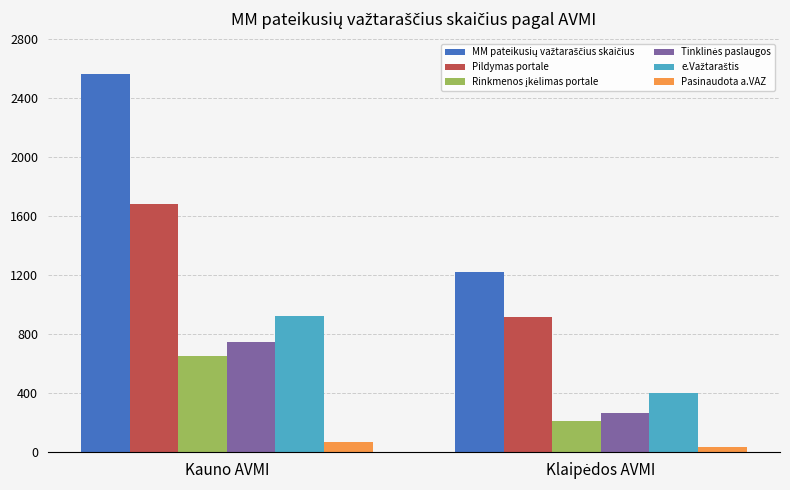

What is the greatest value displayed?

2563